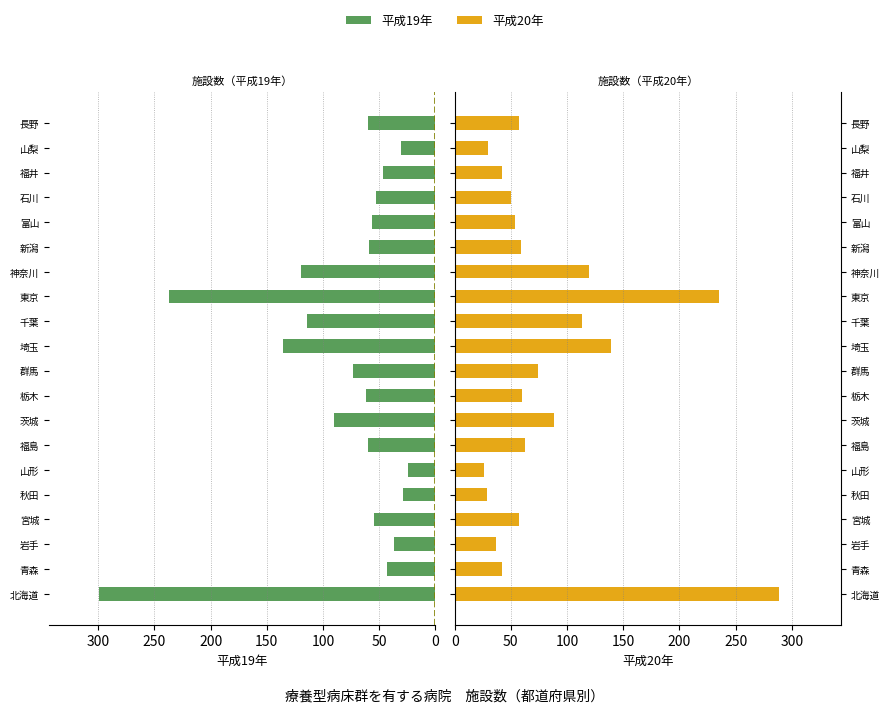

What is the greatest value displayed?

299